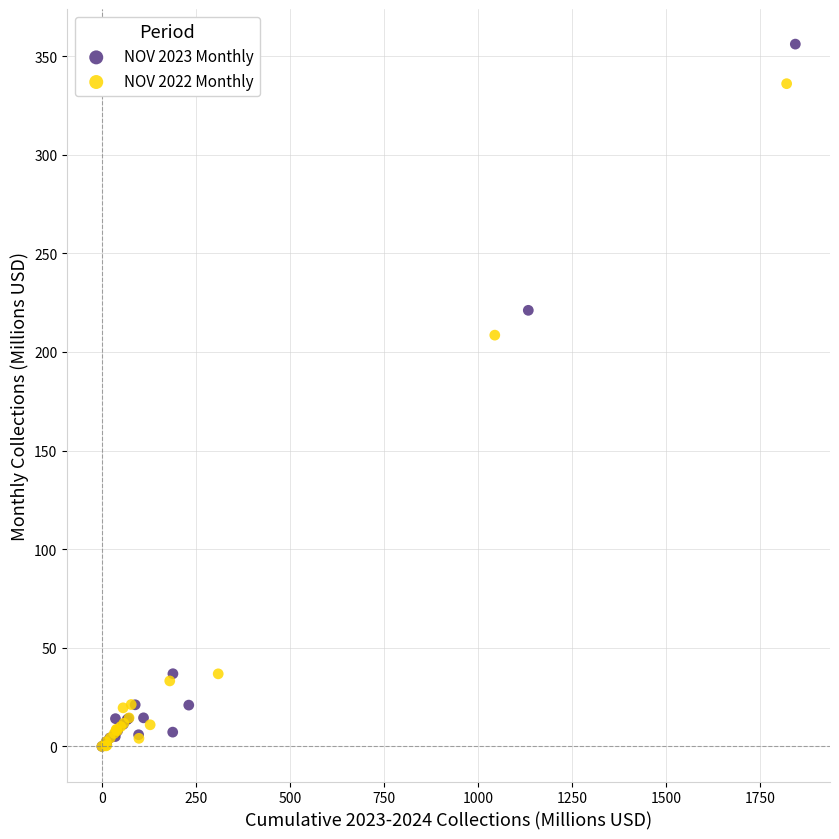

Which series contains the highest Y value?

NOV 2023 Monthly